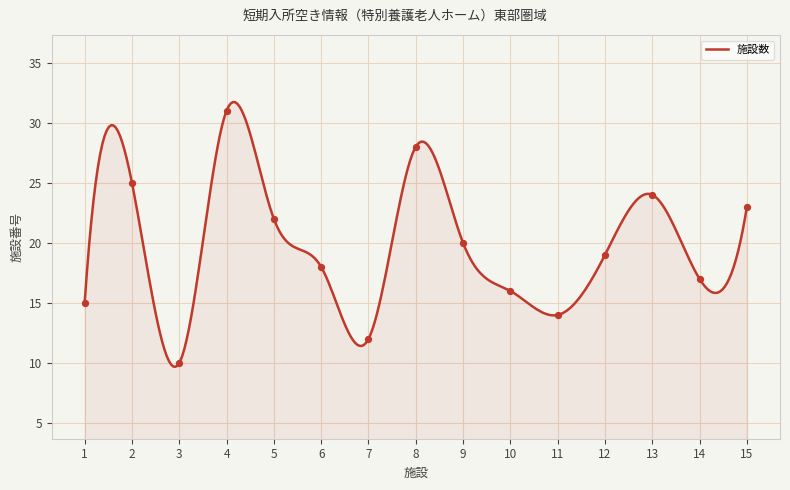

What is the minimum value for 施設数?

9.7